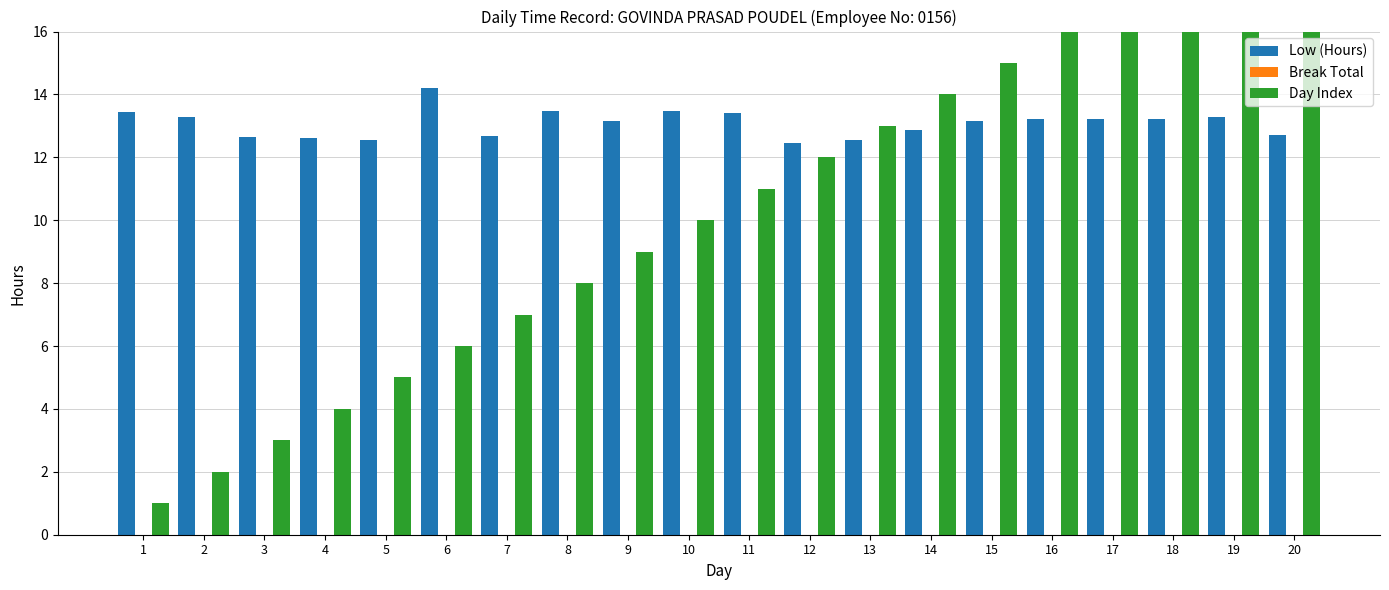

Which series has the largest range (max minus min)?

Day Index